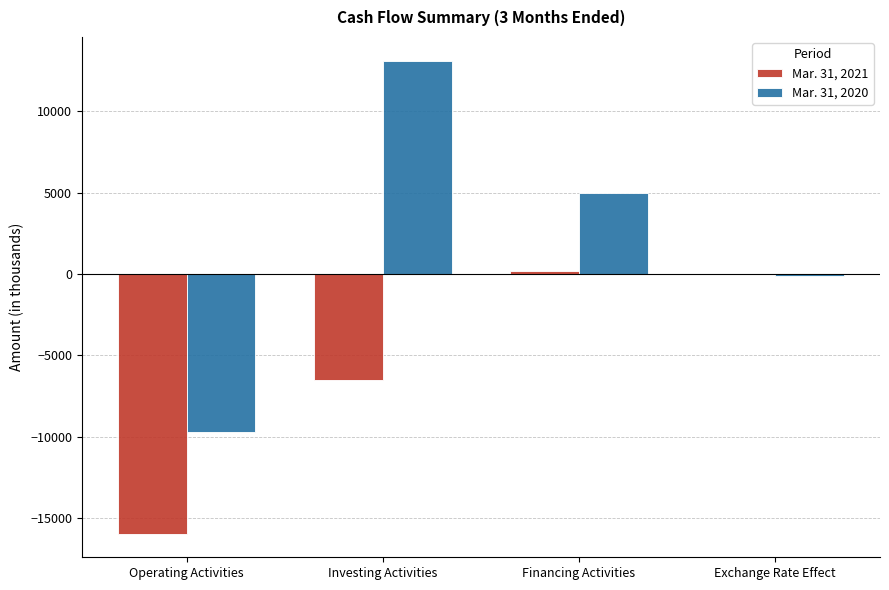

What is the maximum value shown in the chart?

13130